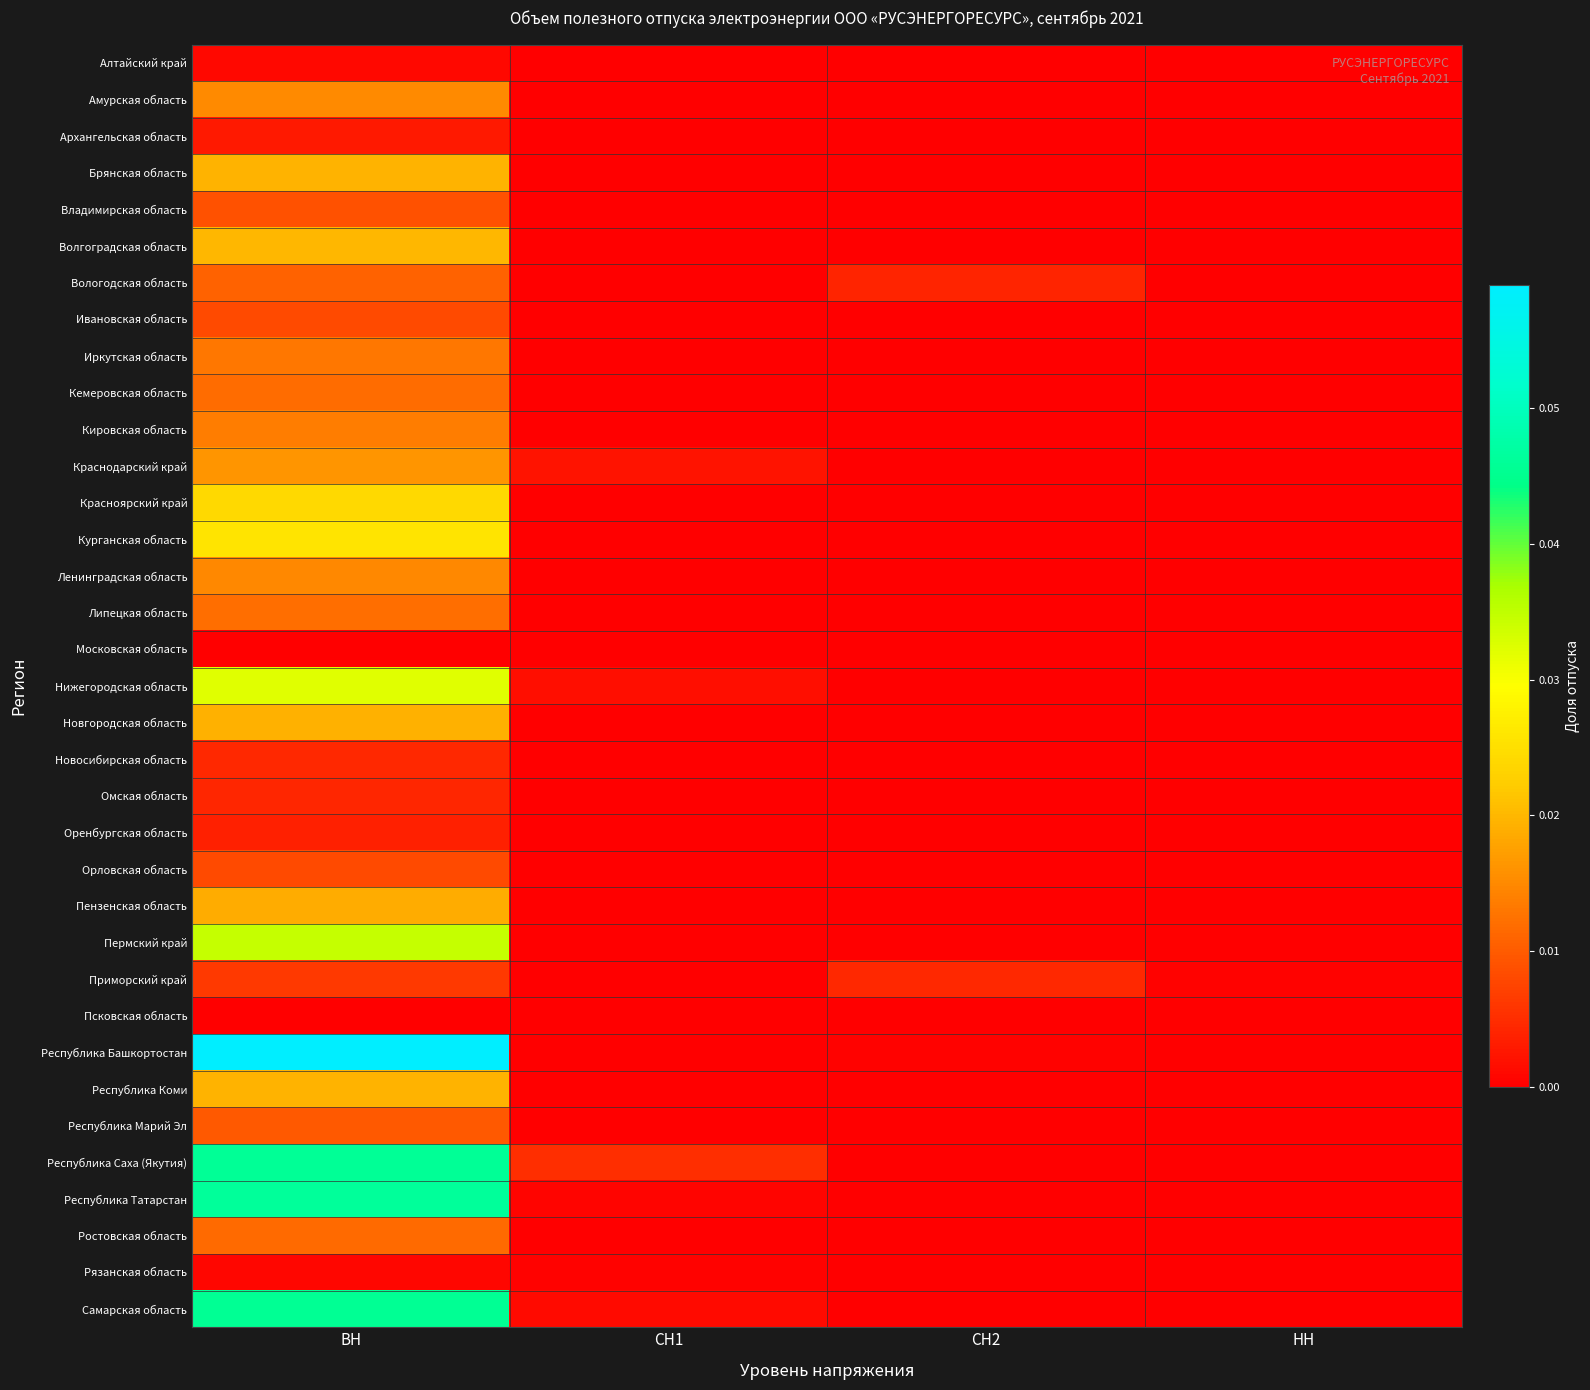

Rank the series at СН1 from highest to lowest value.

Республика Саха (Якутия), Краснодарский край, Нижегородская область, Самарская область, Республика Татарстан, Рязанская область, Приморский край, Республика Башкортостан, Красноярский край, Иркутская область, Волгоградская область, Омская область, Алтайский край, Амурская область, Архангельская область, Брянская область, Владимирская область, Вологодская область, Ивановская область, Кемеровская область, Кировская область, Курганская область, Ленинградская область, Липецкая область, Московская область, Новгородская область, Новосибирская область, Оренбургская область, Орловская область, Пензенская область, Пермский край, Псковская область, Республика Коми, Республика Марий Эл, Ростовская область